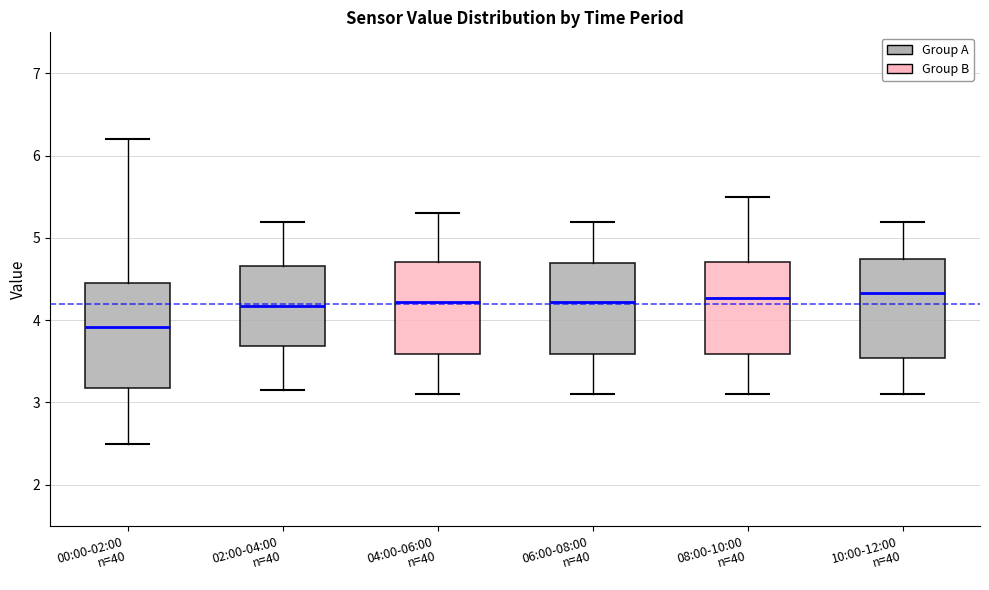

Reading left to right, read every box against the y-axis: the position of its median line, the range the box covers, and the ends of its whiskers. The values are not printed on the chart, so give them approximately, as read against the axis.

00:00-02:00 n=40: median 3.9, box 3.2 to 4.4, whiskers 2.5 to 6.2
02:00-04:00 n=40: median 4.2, box 3.7 to 4.7, whiskers 3.2 to 5.2
04:00-06:00 n=40: median 4.2, box 3.6 to 4.7, whiskers 3.1 to 5.3
06:00-08:00 n=40: median 4.2, box 3.6 to 4.7, whiskers 3.1 to 5.2
08:00-10:00 n=40: median 4.3, box 3.6 to 4.7, whiskers 3.1 to 5.5
10:00-12:00 n=40: median 4.3, box 3.5 to 4.8, whiskers 3.1 to 5.2